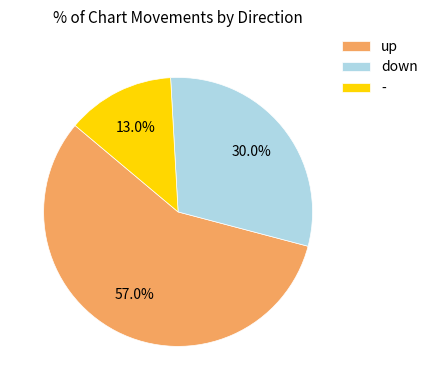

Does any single category account for the majority?

Yes